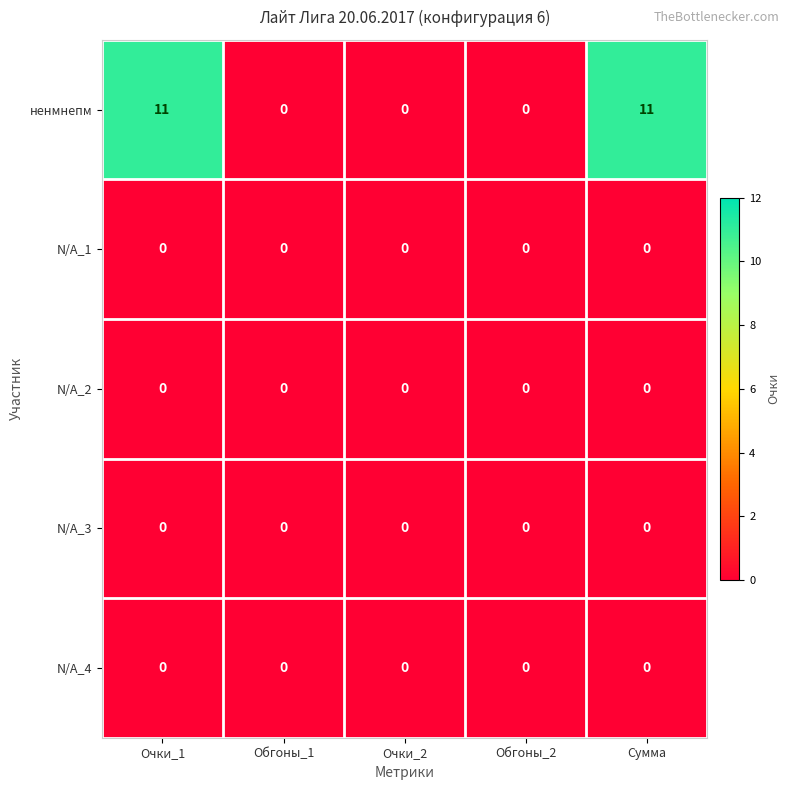

Reading right to left, list all the values displayed in this chart.

ненмнепм: 11	0	0	0	11
N/A_1: 0	0	0	0	0
N/A_2: 0	0	0	0	0
N/A_3: 0	0	0	0	0
N/A_4: 0	0	0	0	0